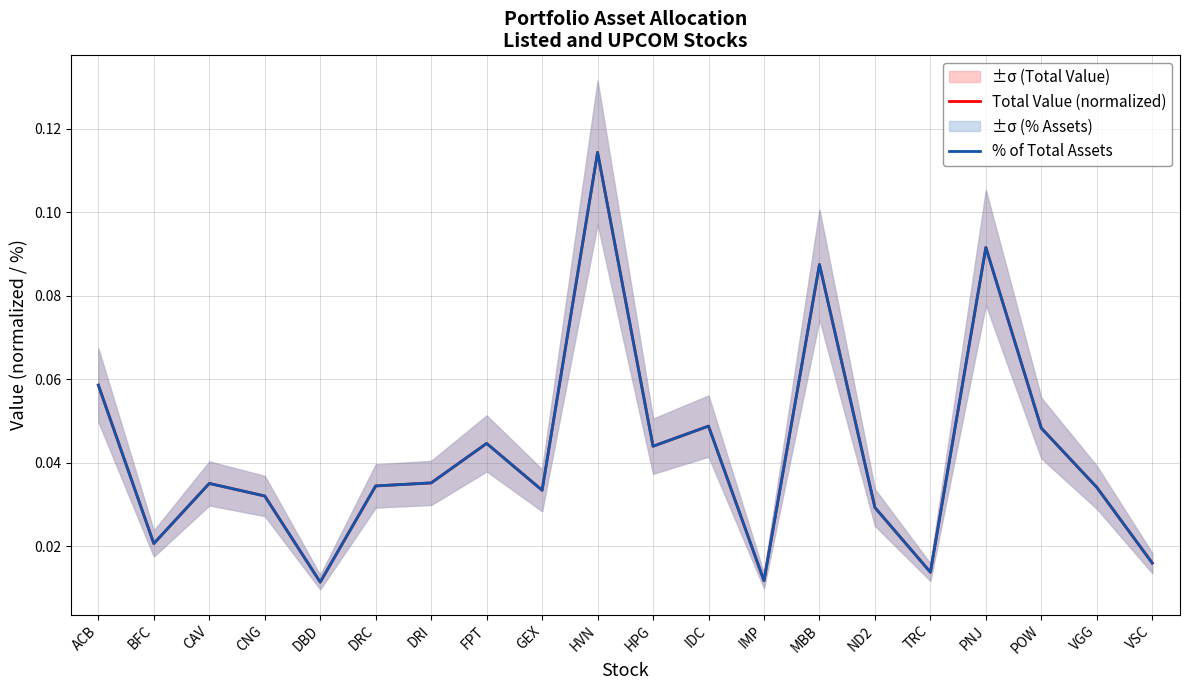

The % of Total Assets series shows 0.0 at GEX. True or false?

True